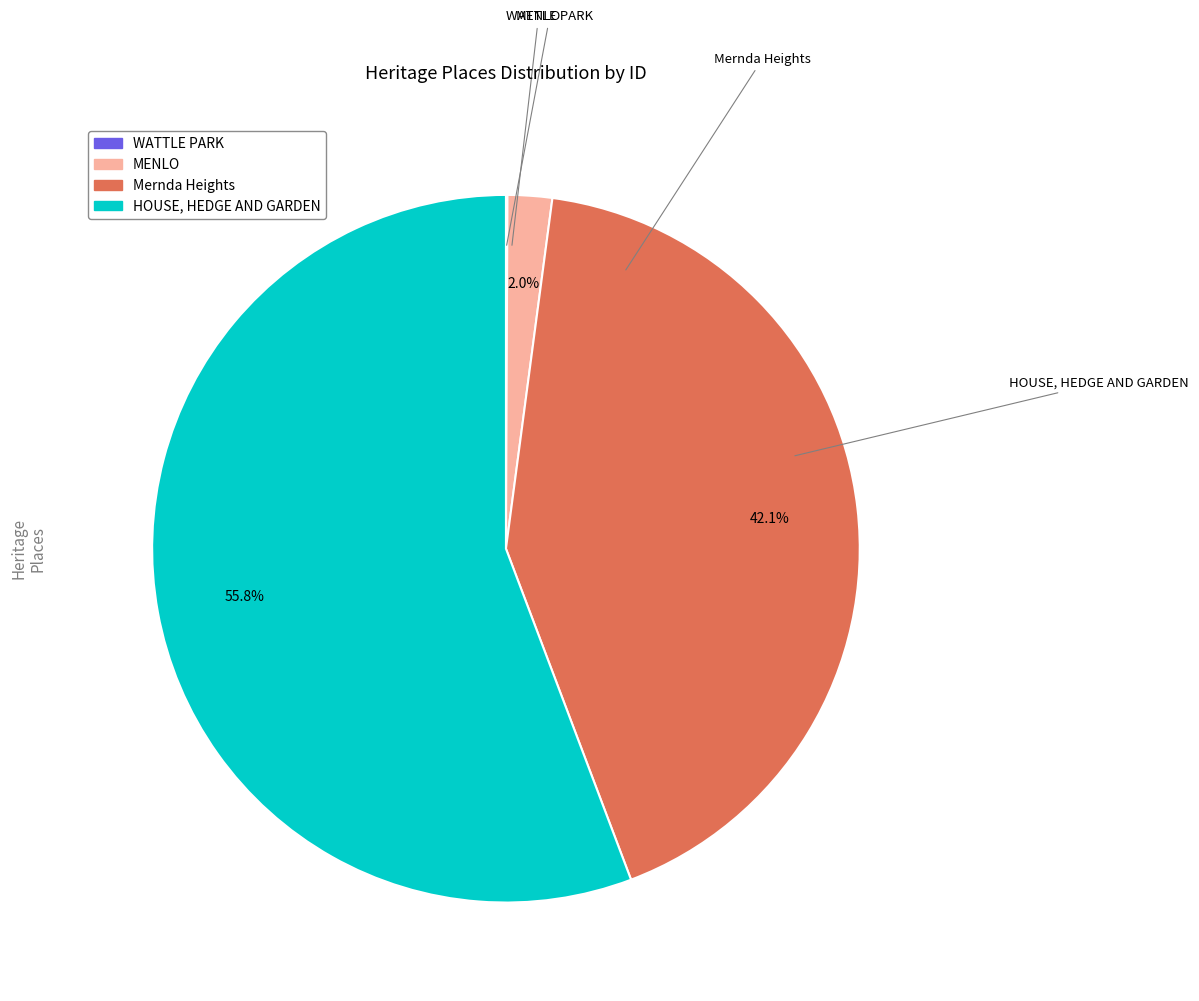

Is HOUSE, HEDGE AND GARDEN the majority of the pie?

Yes